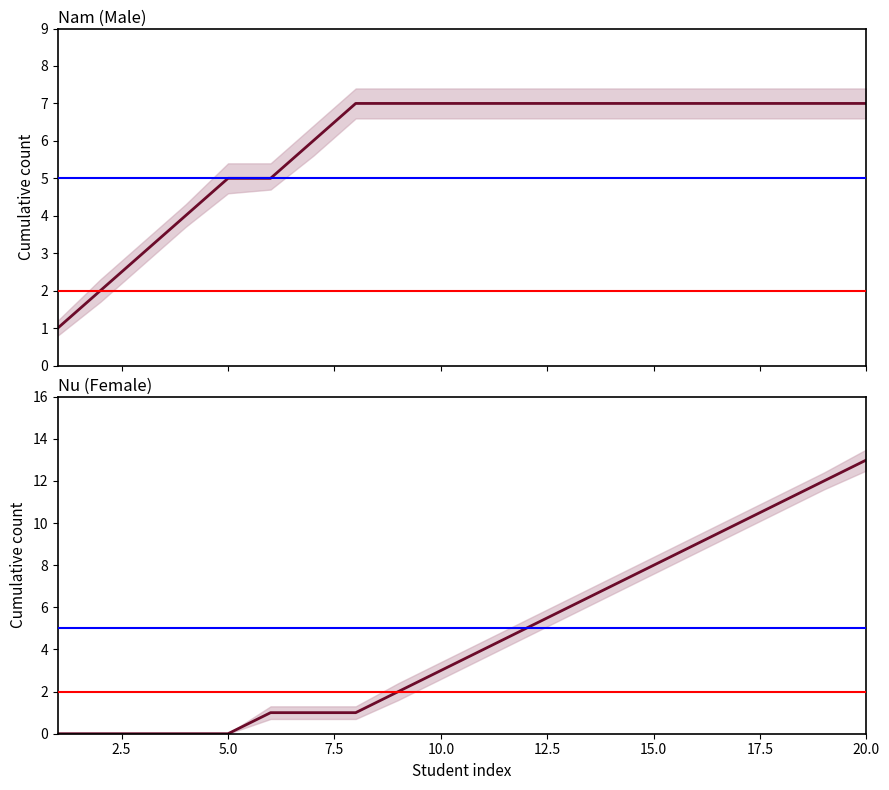

What is the greatest value displayed?

13